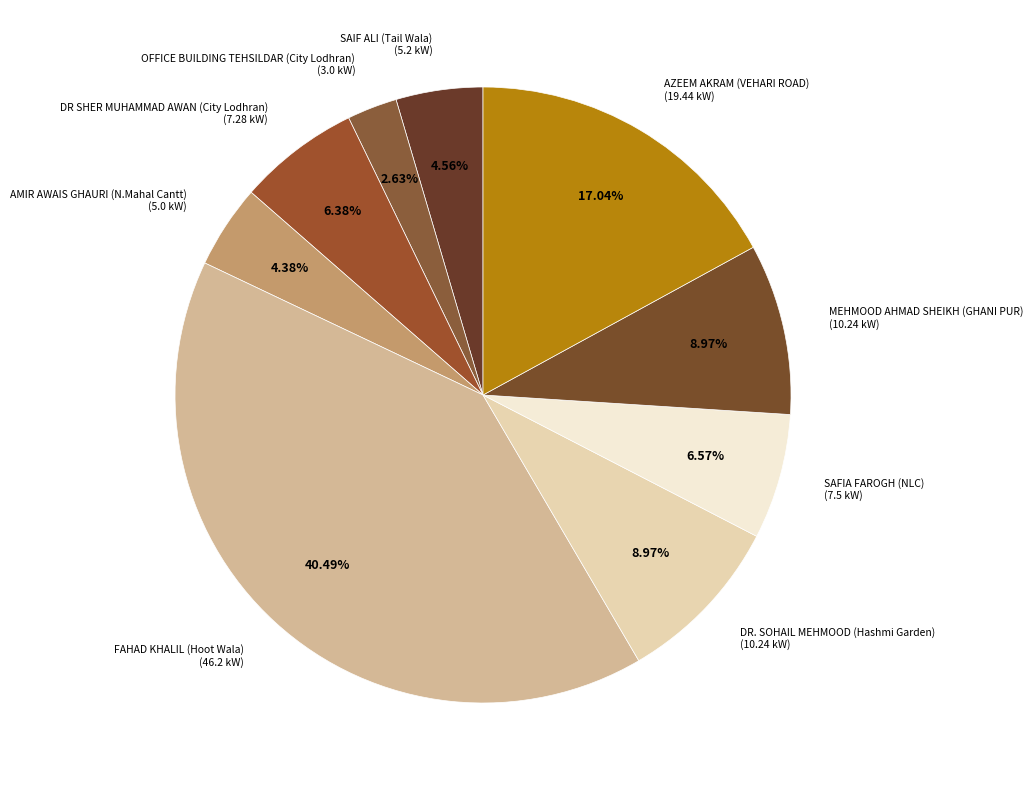

True or false: OFFICE BUILDING TEHSILDAR (City Lodhran) accounts for 3% of the total.

True